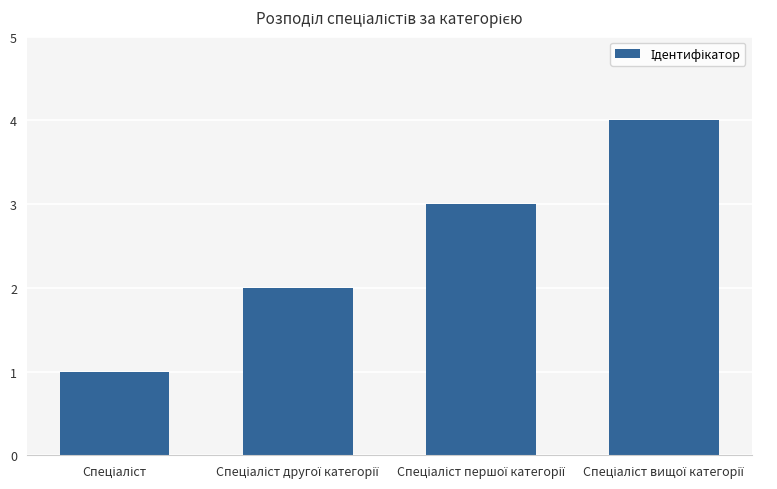

What is the sum of all values?

10